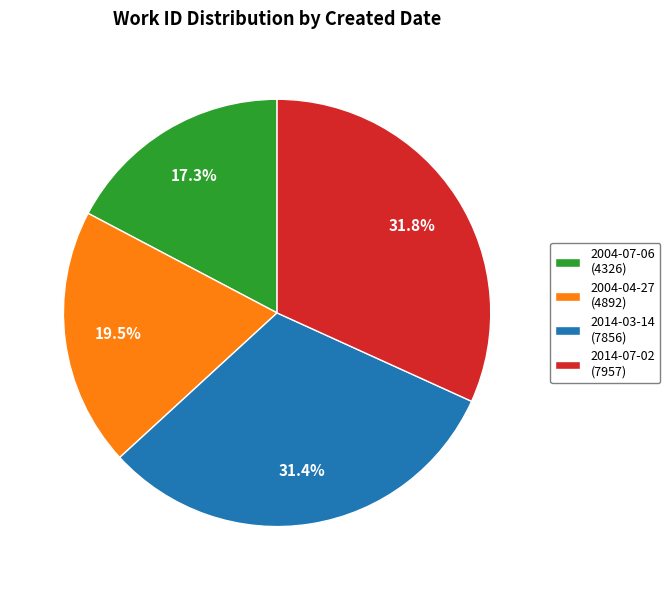

What portion of the pie excludes 2014-03-14?

68.6%